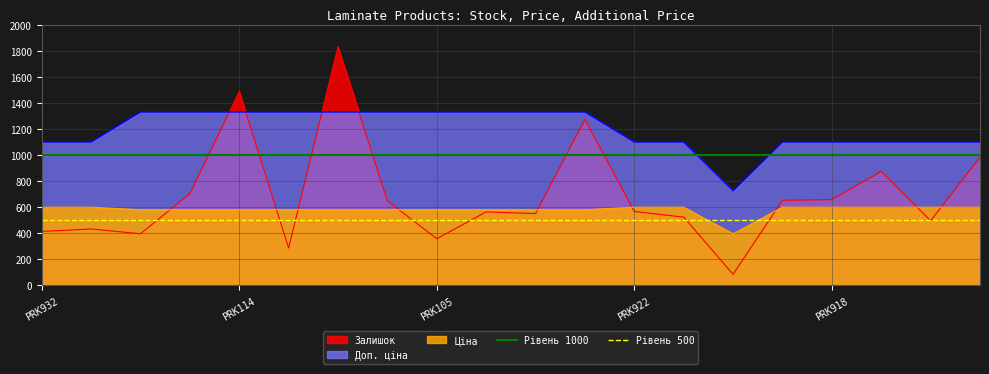

The value of Залишок at PRK922 is 567.0. True or false?

True